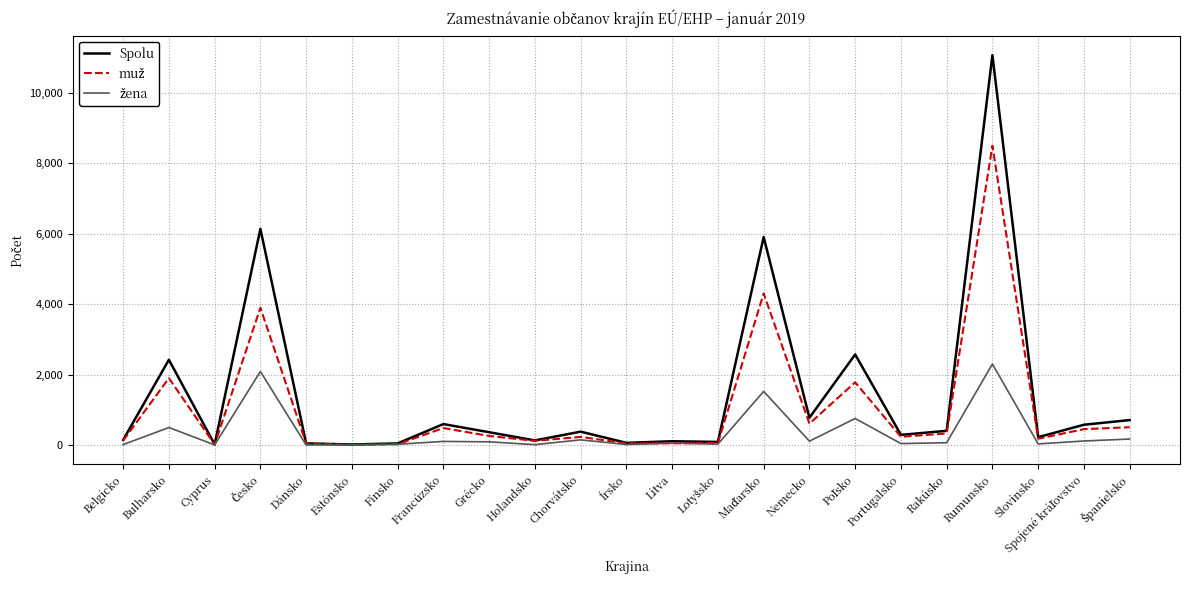

What is the difference between the maximum and minimum values in the Spolu series?

11058